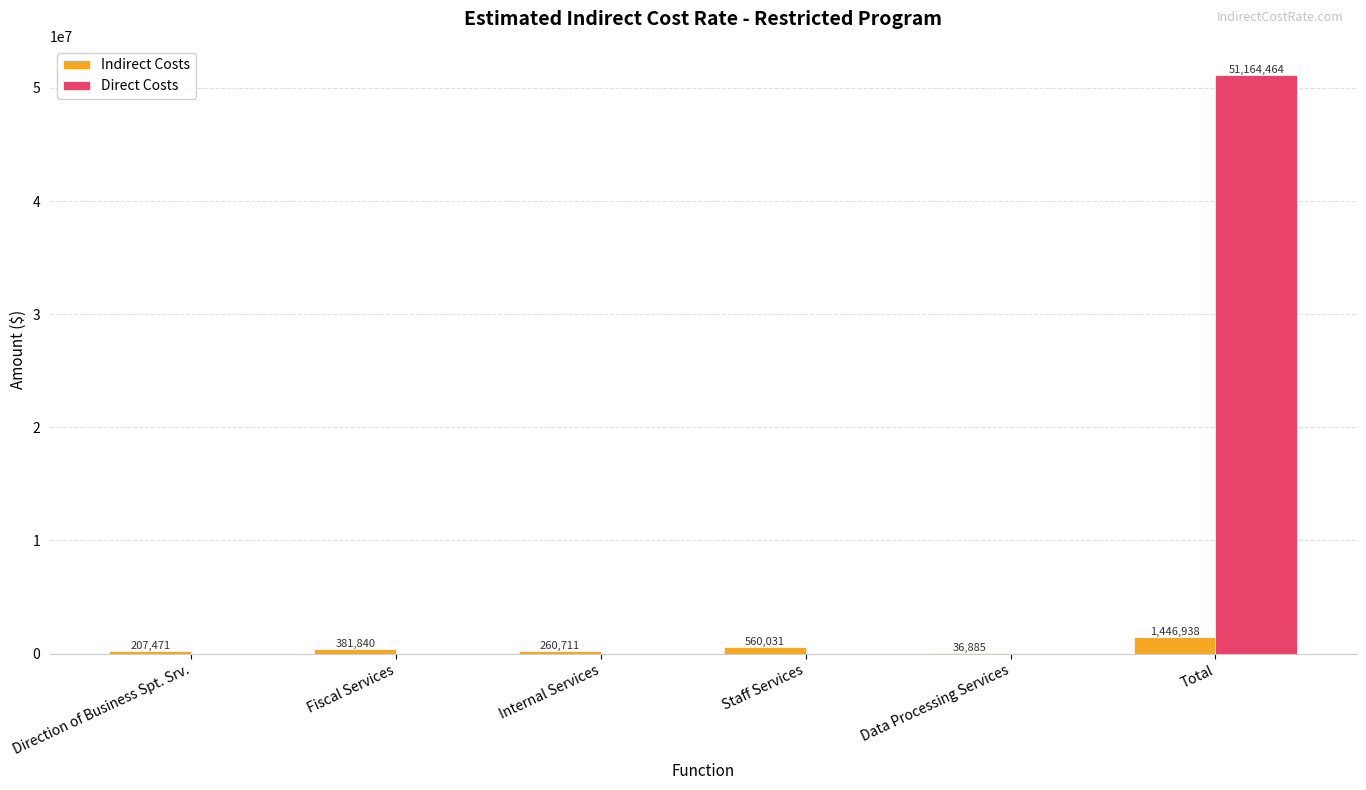

What is the sum of the Direct Costs values at Total and Fiscal Services?

51164464